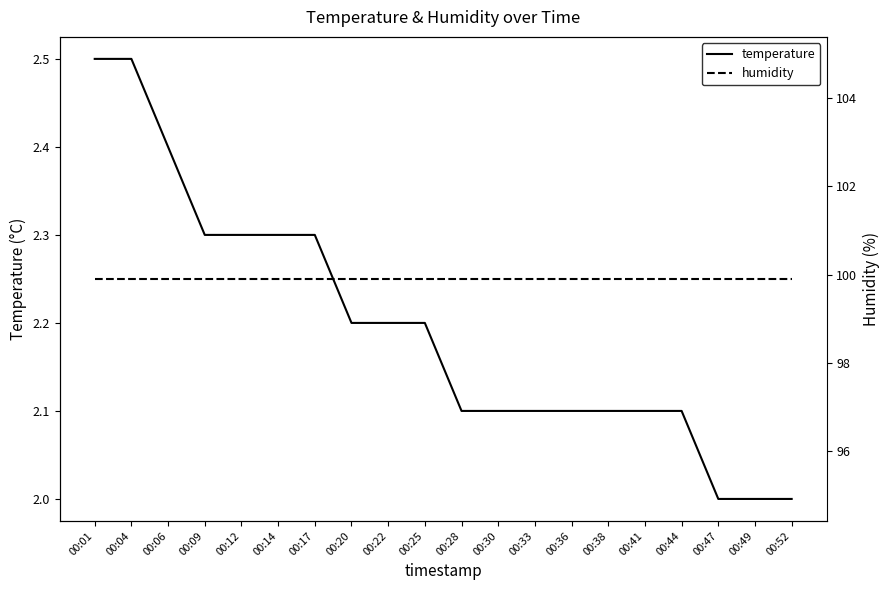

Reading left to right, what are all the values shown in this chart?

temperature: 2.5	2.5	2.4	2.3	2.3	2.3	2.3	2.2	2.2	2.2	2.1	2.1	2.1	2.1	2.1	2.1	2.1	2.0	2.0	2.0
humidity: 99.9	99.9	99.9	99.9	99.9	99.9	99.9	99.9	99.9	99.9	99.9	99.9	99.9	99.9	99.9	99.9	99.9	99.9	99.9	99.9